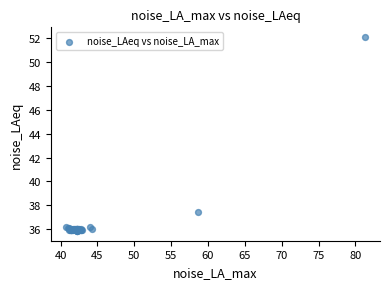

What Y value in the scatter plot is closest to 43?

37.4